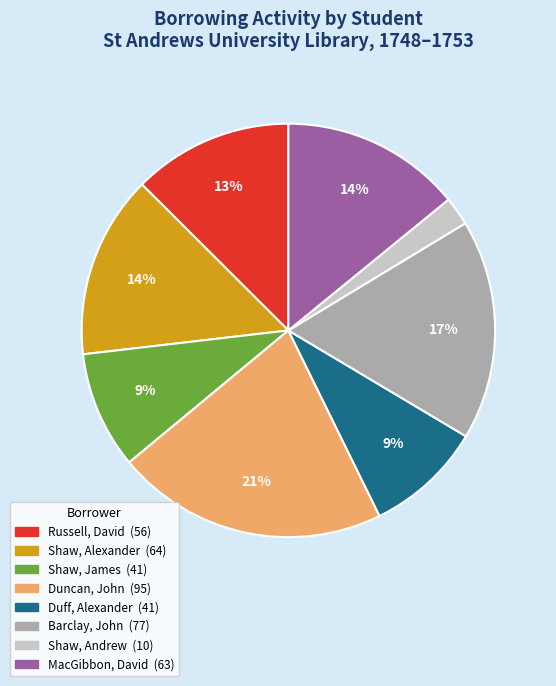

Does Barclay, John account for over 50% of the chart?

No